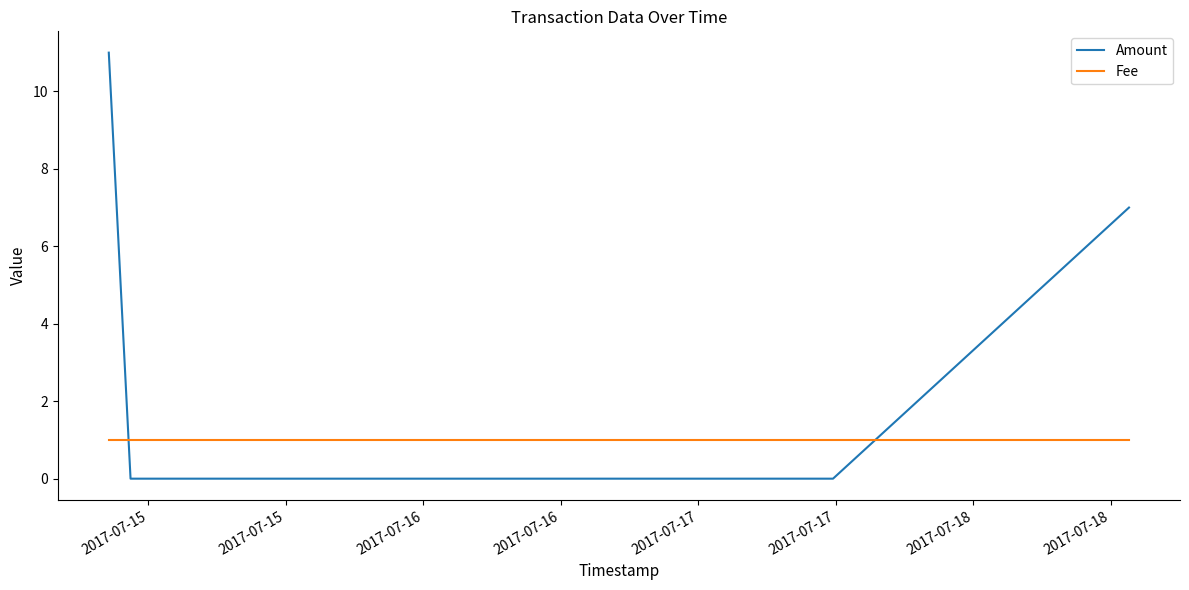

What is the difference between the maximum and minimum values in the Amount series?

11